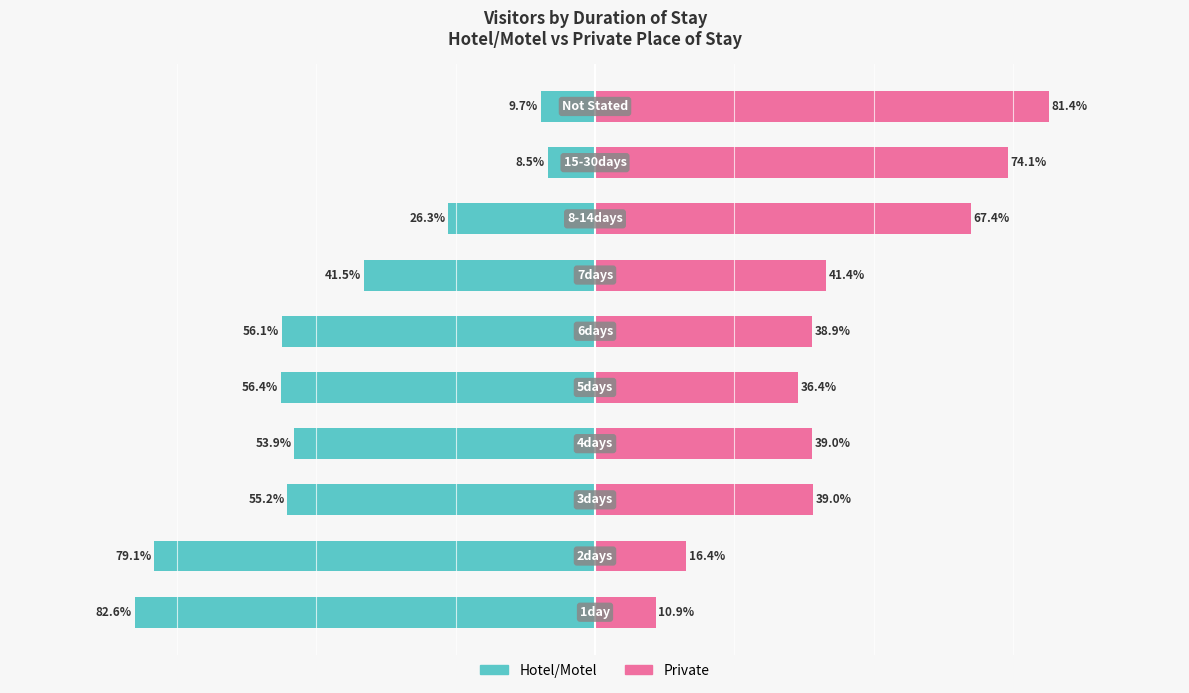

Are the bars horizontal?

Yes